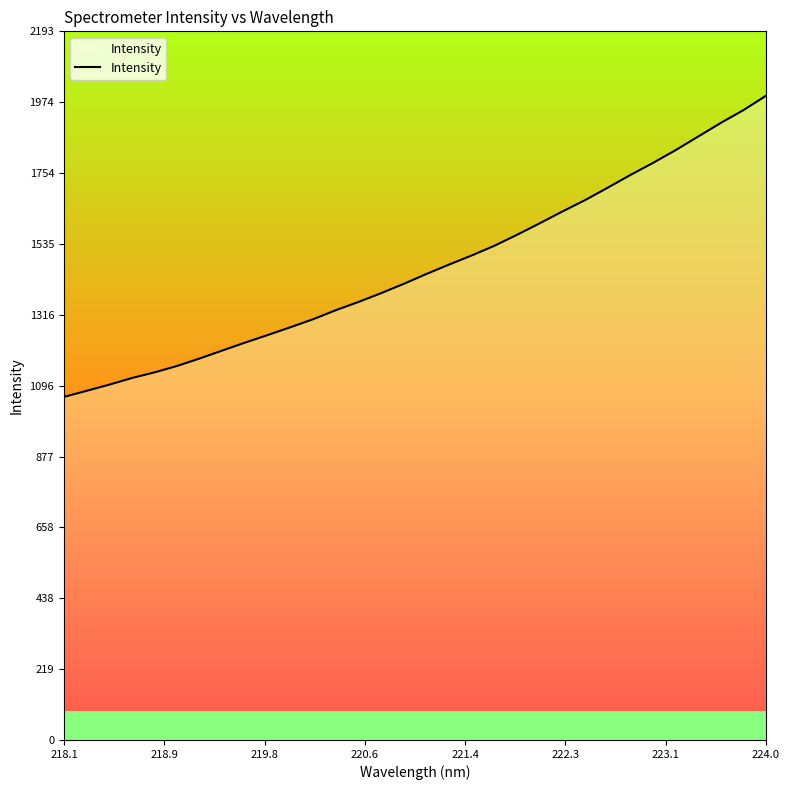

What is the difference between the maximum and minimum values?

932.2